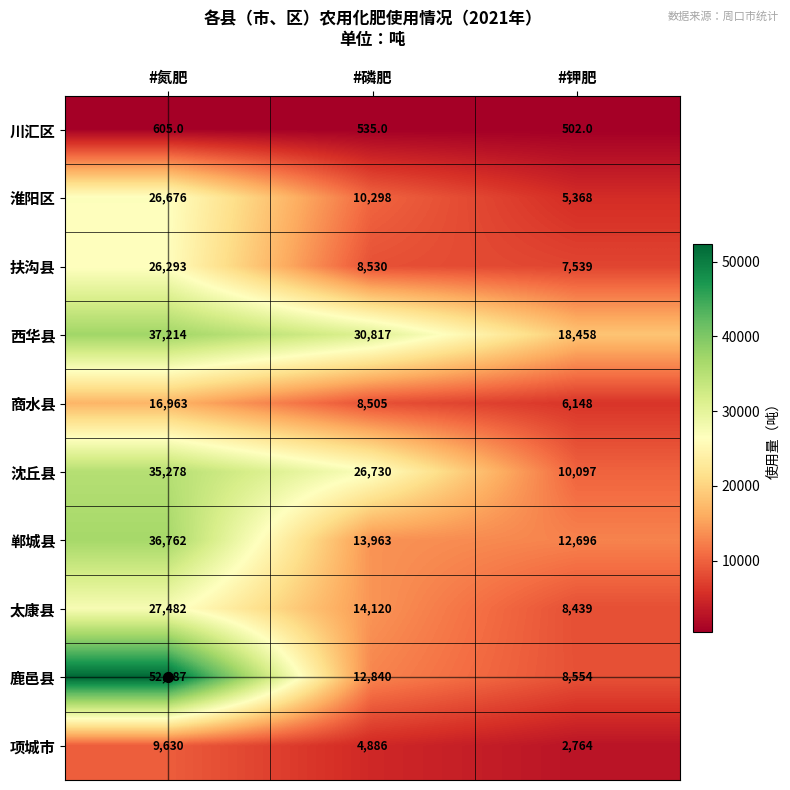

What is the total value across all series at #钾肥?

80565